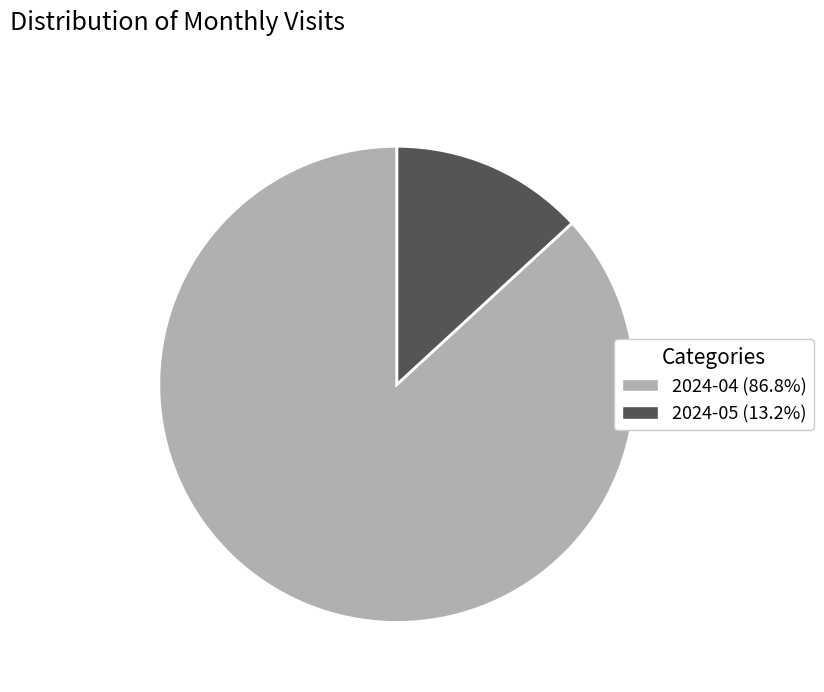

True or false: 2024-04 accounts for 87% of the total.

True